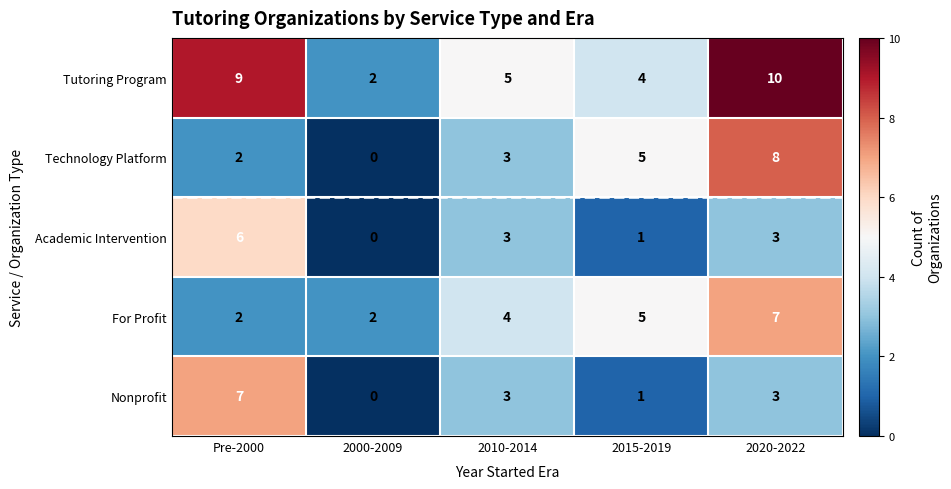

True or false: Nonprofit has a value of 4 at 2020-2022.

False